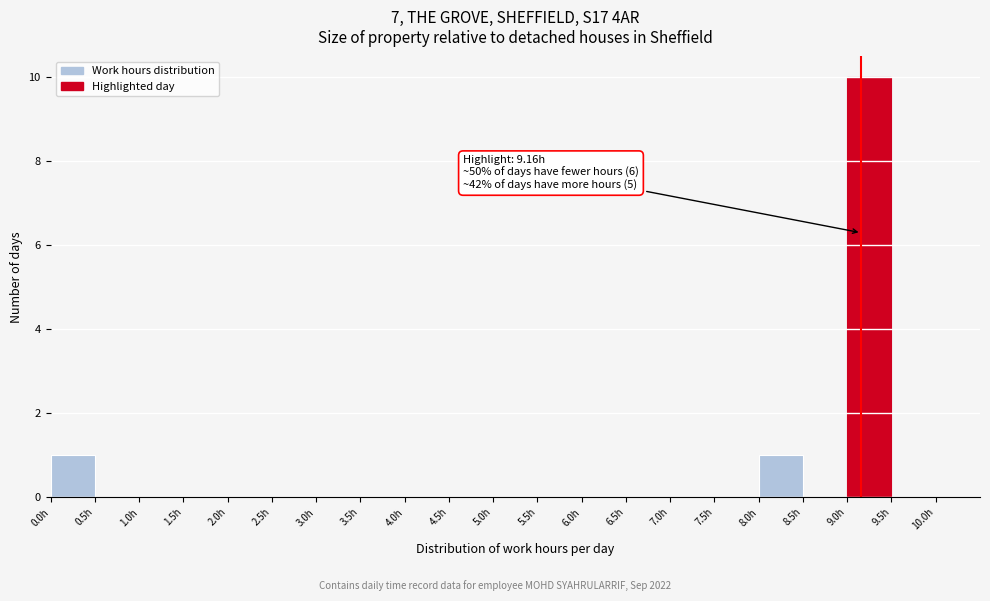

Which range on the x-axis has the tallest bar?

9.0 to 9.5